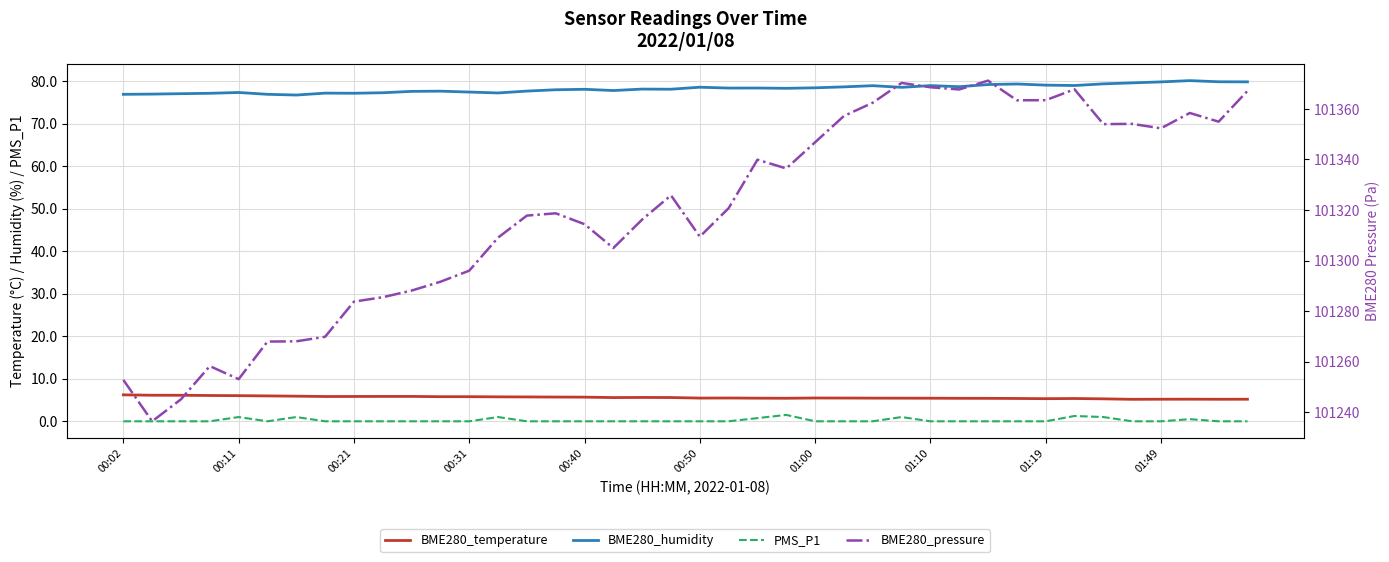

What is the highest value of the BME280_humidity series?

80.1